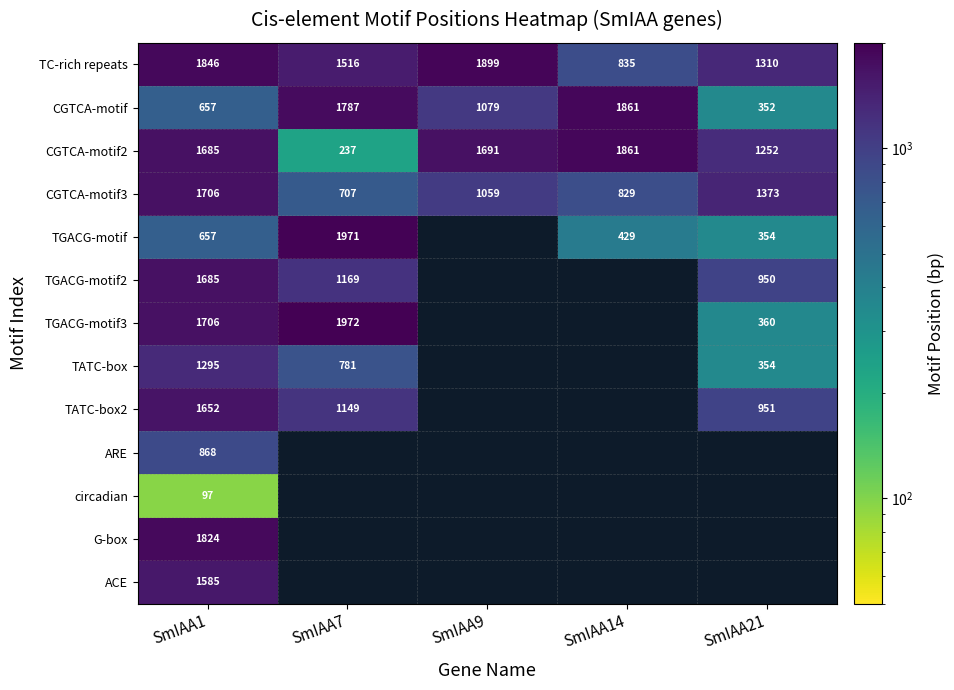

Read the CGTCA-motif2 value at SmIAA7, to the nearest 100.

200